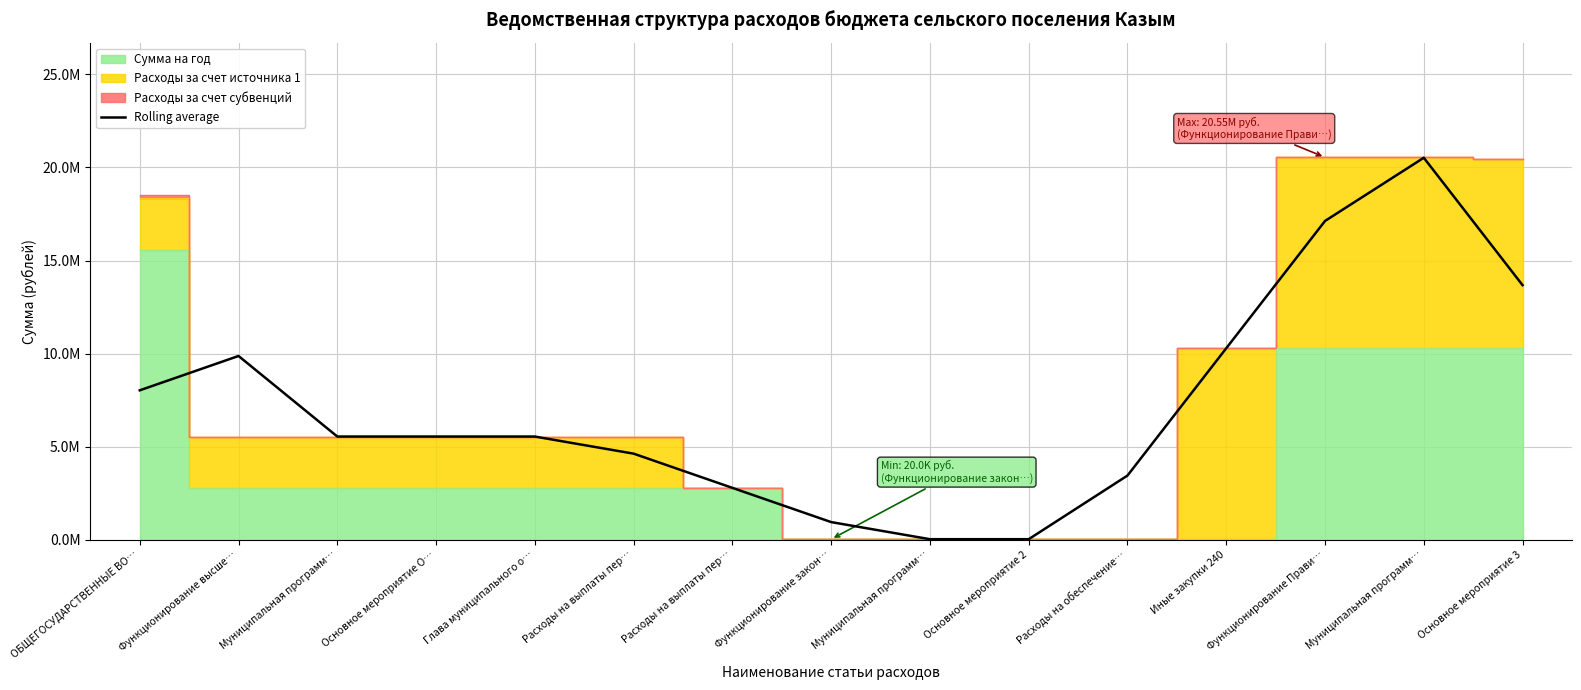

Where is the first local maximum?

Функционирование высше…